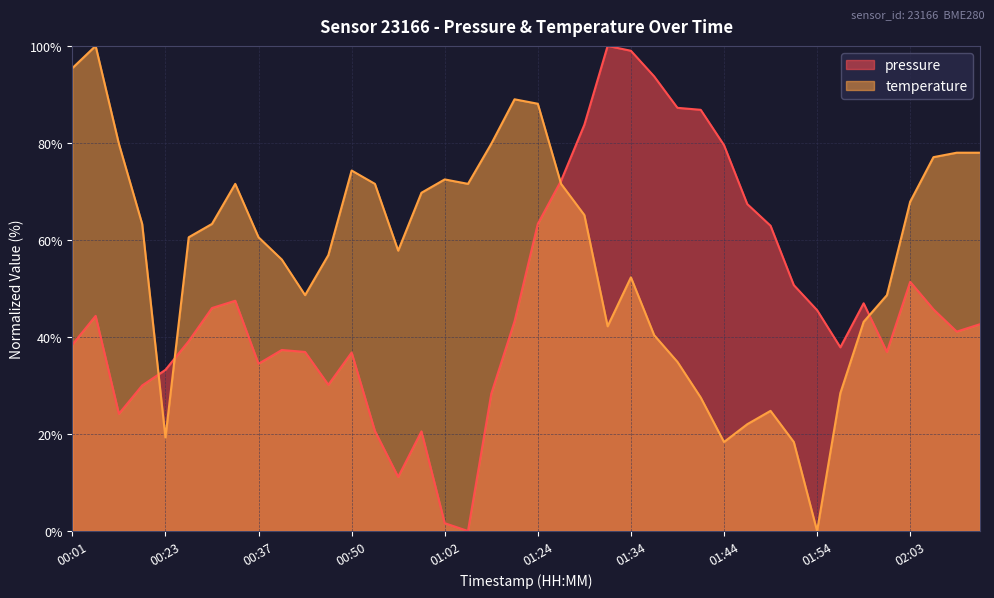

What is the sum of all temperature values?

2288.1